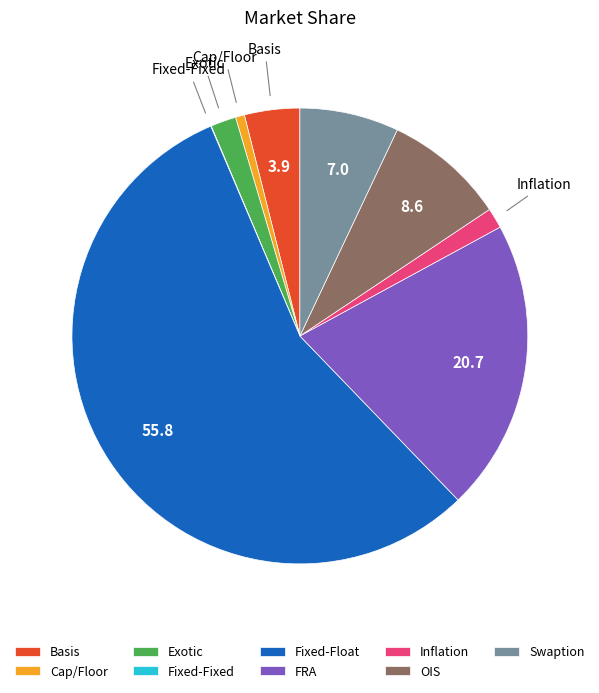

What is the majority slice?

Fixed-Float